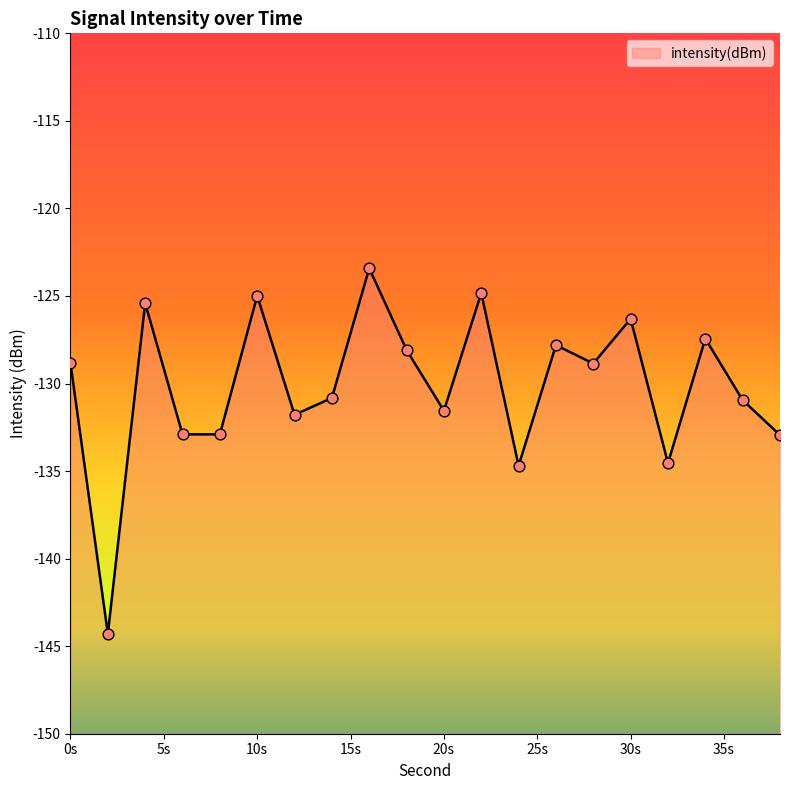

What is the change in value from 0 to 18?

+0.8